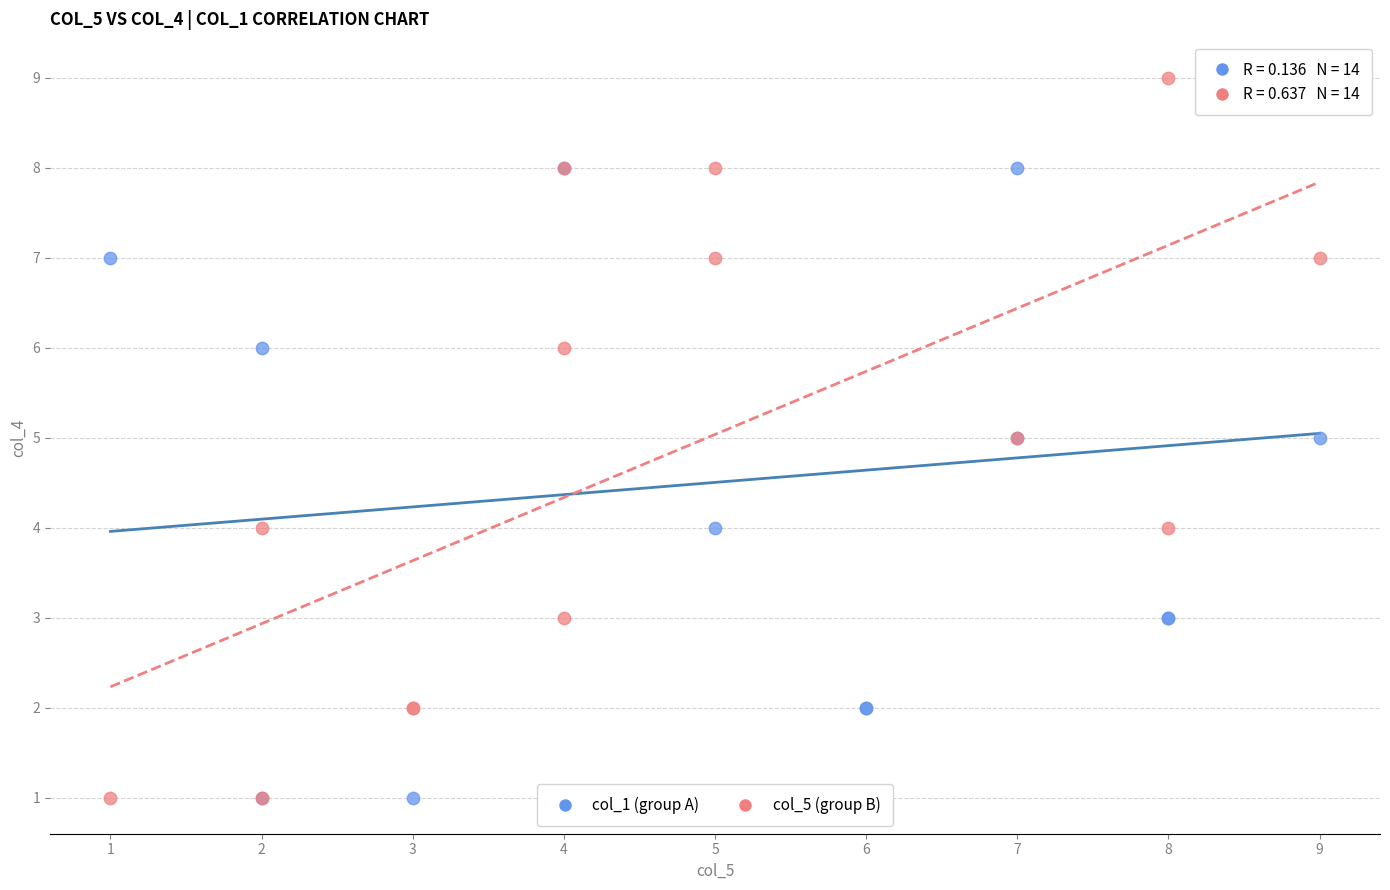

What are all the series names shown in the legend?

col_1 (group A), col_5 (group B)